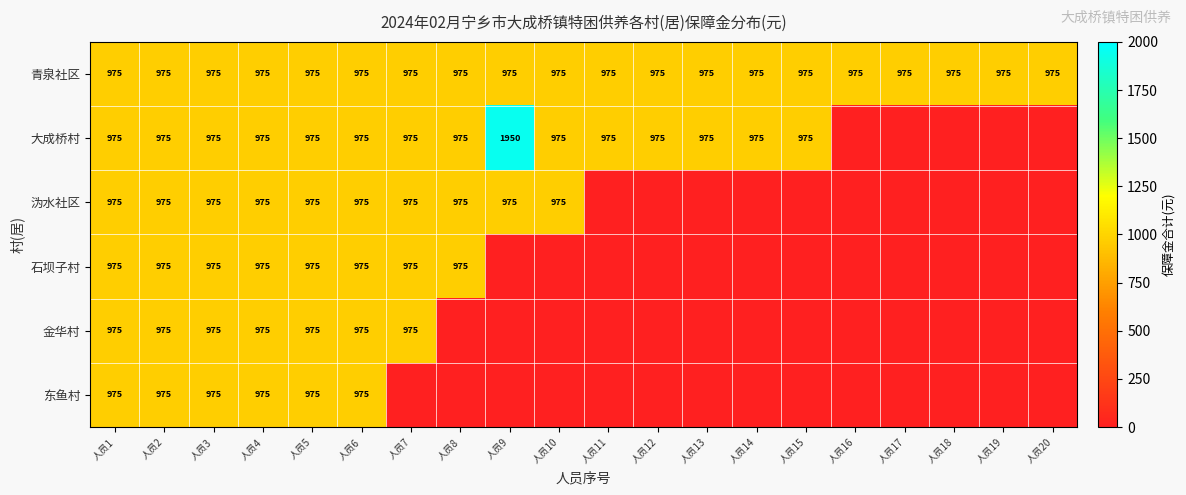

True or false: 大成桥村 has a value of 1619 at 人员6.

False